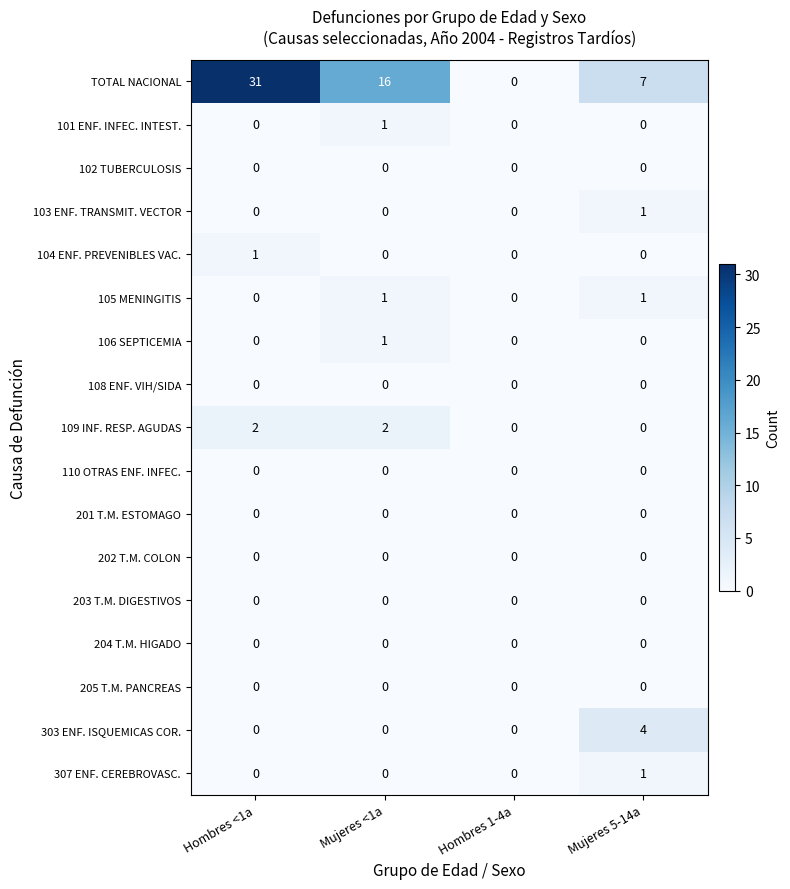

The 307 ENF. CEREBROVASC. series shows 0 at Mujeres <1a. True or false?

True